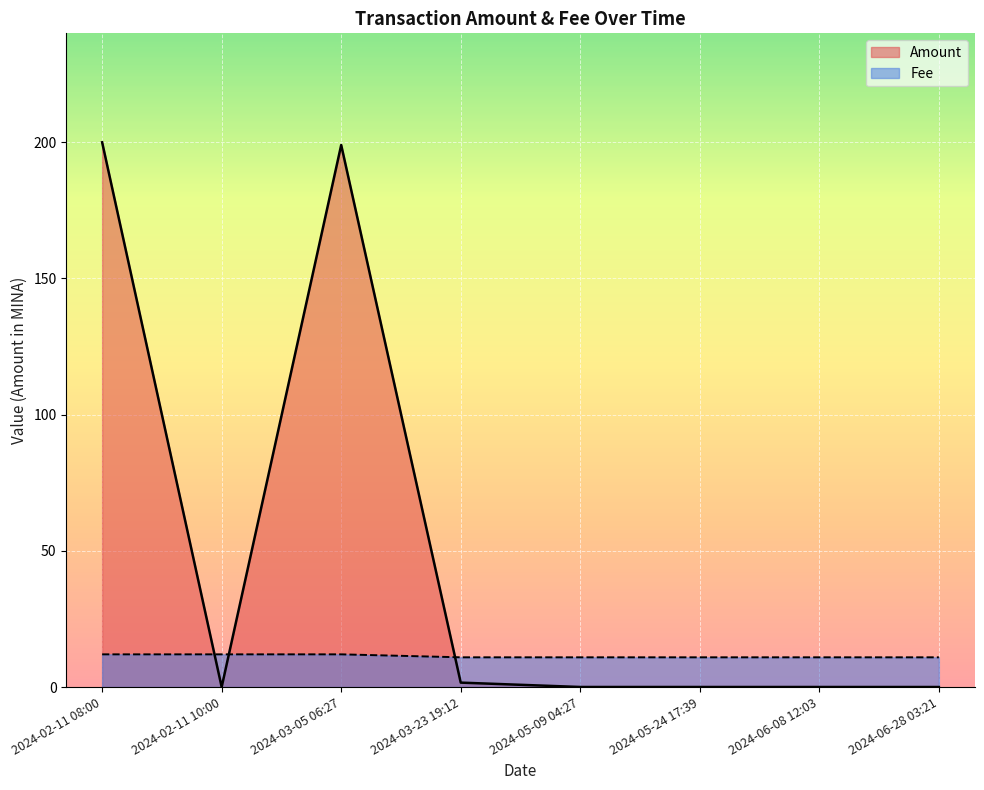

Between 2024-06-28 03:21 and 2024-06-08 12:03, which is larger?

2024-06-08 12:03